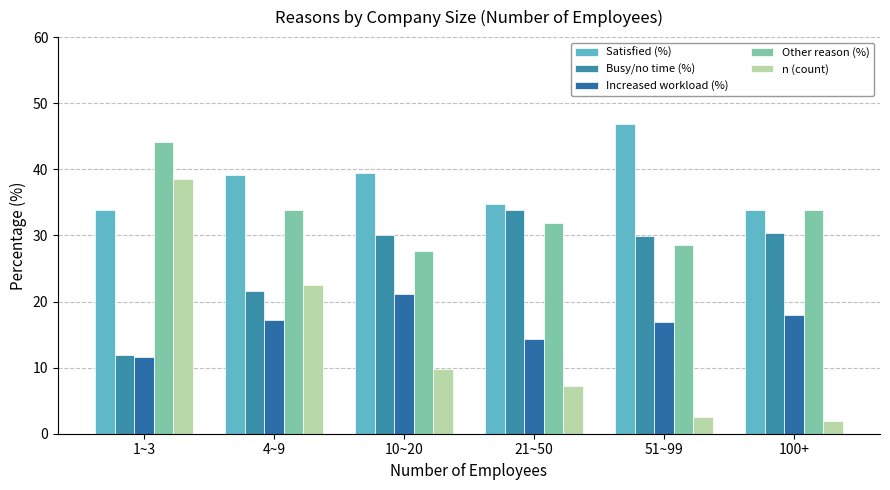

What position from the right is 4~9?

5